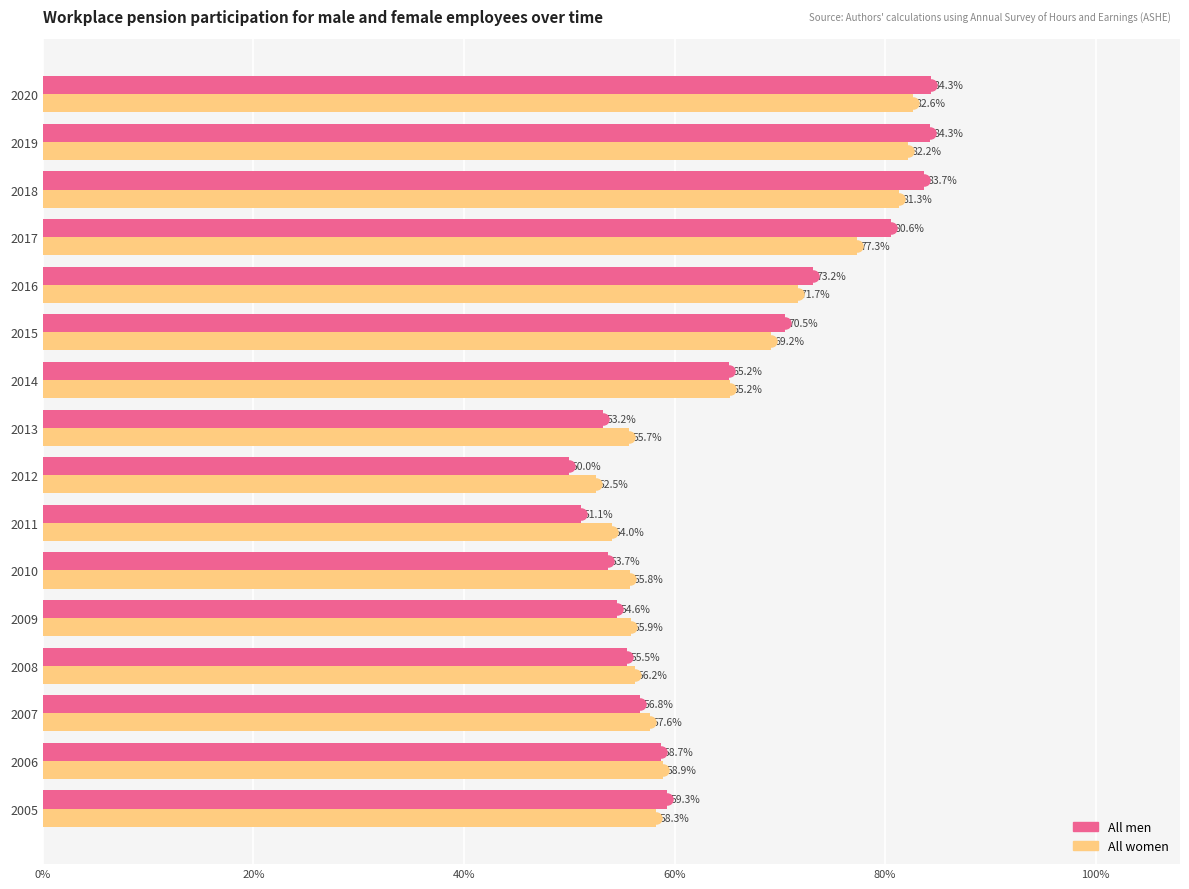

Rank the series by their average value, from lowest to highest.

All men, All women